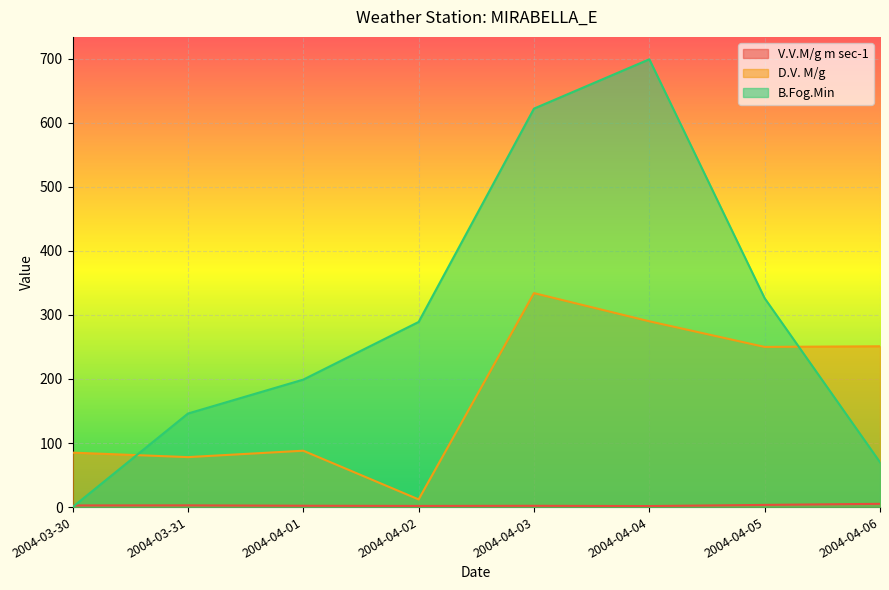

Reading left to right, transcribe all the data shown in this chart.

V.V.M/g m sec-1: 2.6	2.7	2.1	1.8	2.0	1.6	3.4	5.1
D.V. M/g: 85.0	78.0	88.0	12.0	334.0	290.0	250.0	251.0
B.Fog.Min: 0.0	146.0	199.0	289.0	622.0	699.0	326.0	70.0